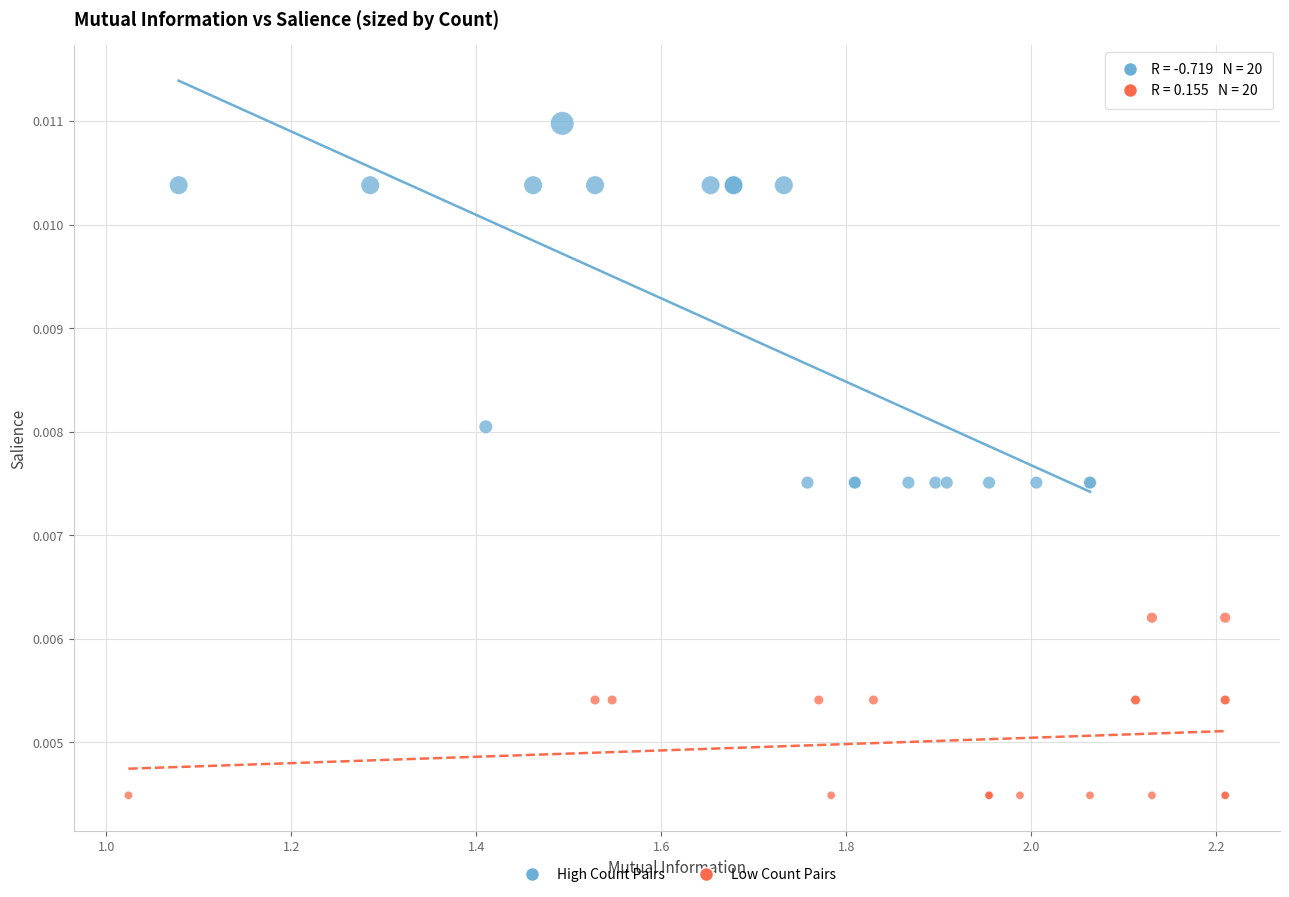

What are all the series names shown in the legend?

High Count Pairs, Low Count Pairs